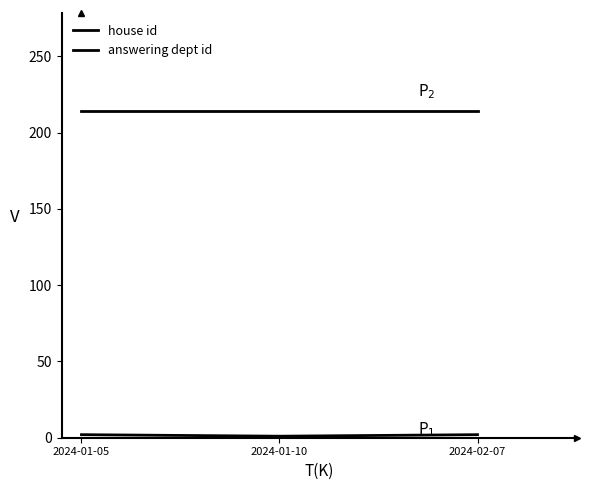

True or false: house id has a value of 2 at 2024-01-05.

True